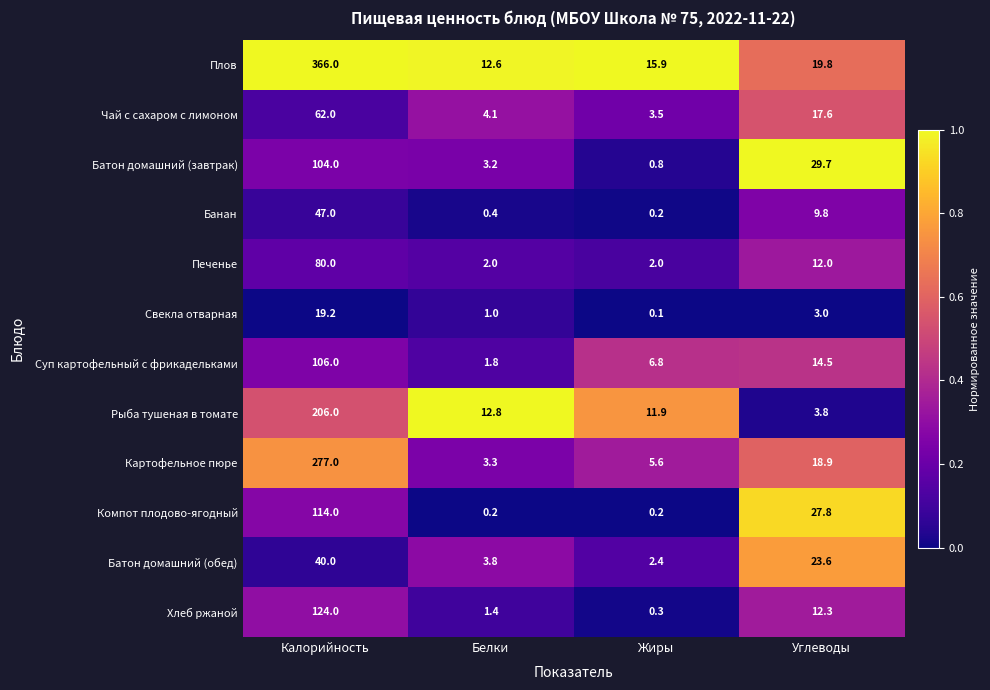

At which category does the chart reach its peak across all series?

Калорийность